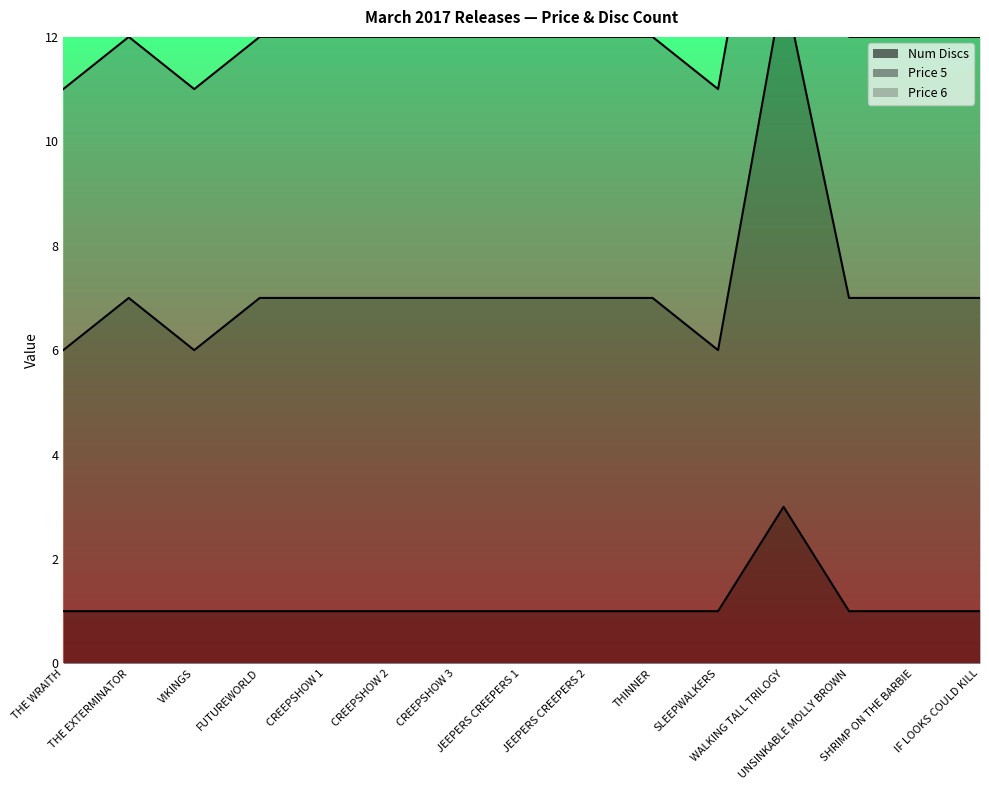

List the labels in order of Num Discs value, smallest first.

THE WRAITH, THE EXTERMINATOR, VIKINGS, FUTUREWORLD, CREEPSHOW 1, CREEPSHOW 2, CREEPSHOW 3, JEEPERS CREEPERS 1, JEEPERS CREEPERS 2, THINNER, SLEEPWALKERS, UNSINKABLE MOLLY BROWN, SHRIMP ON THE BARBIE, IF LOOKS COULD KILL, WALKING TALL TRILOGY